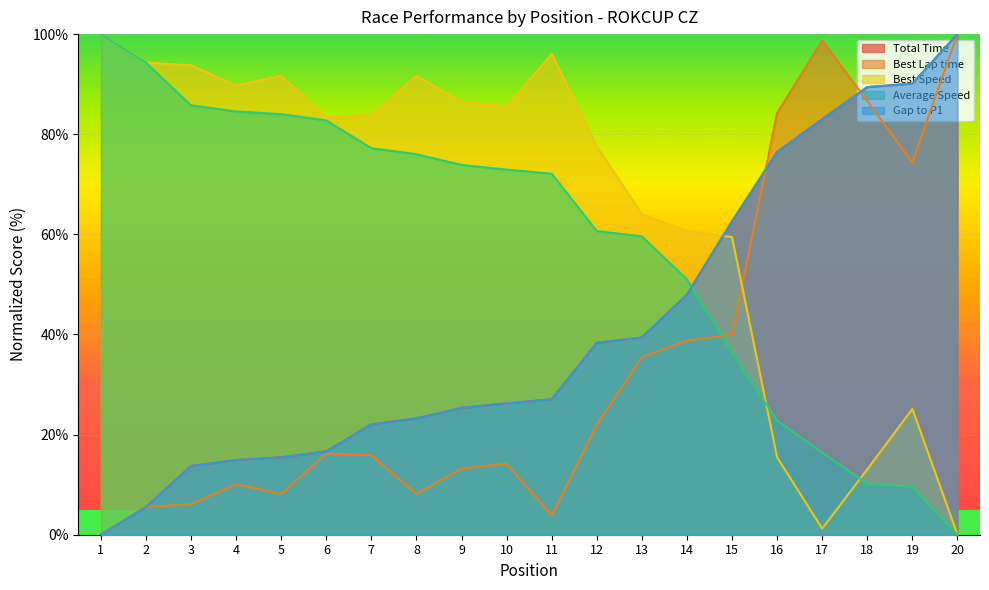

Which series has the largest total across all categories?

Best Speed